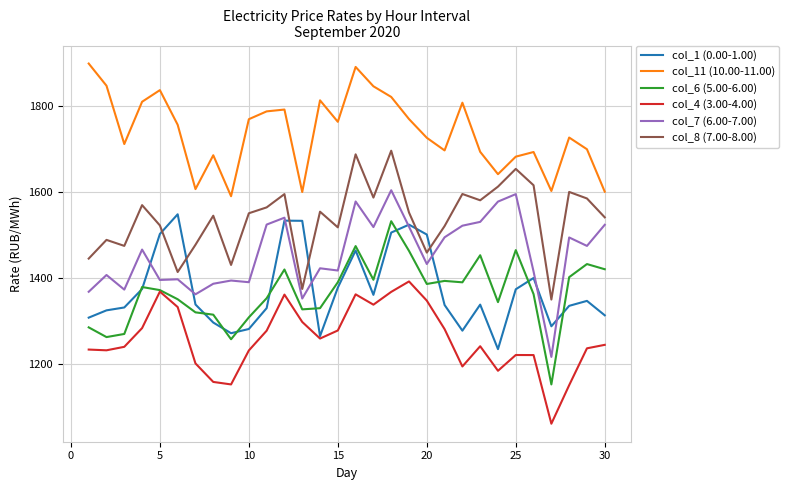

What is the maximum value shown in the chart?

1897.5